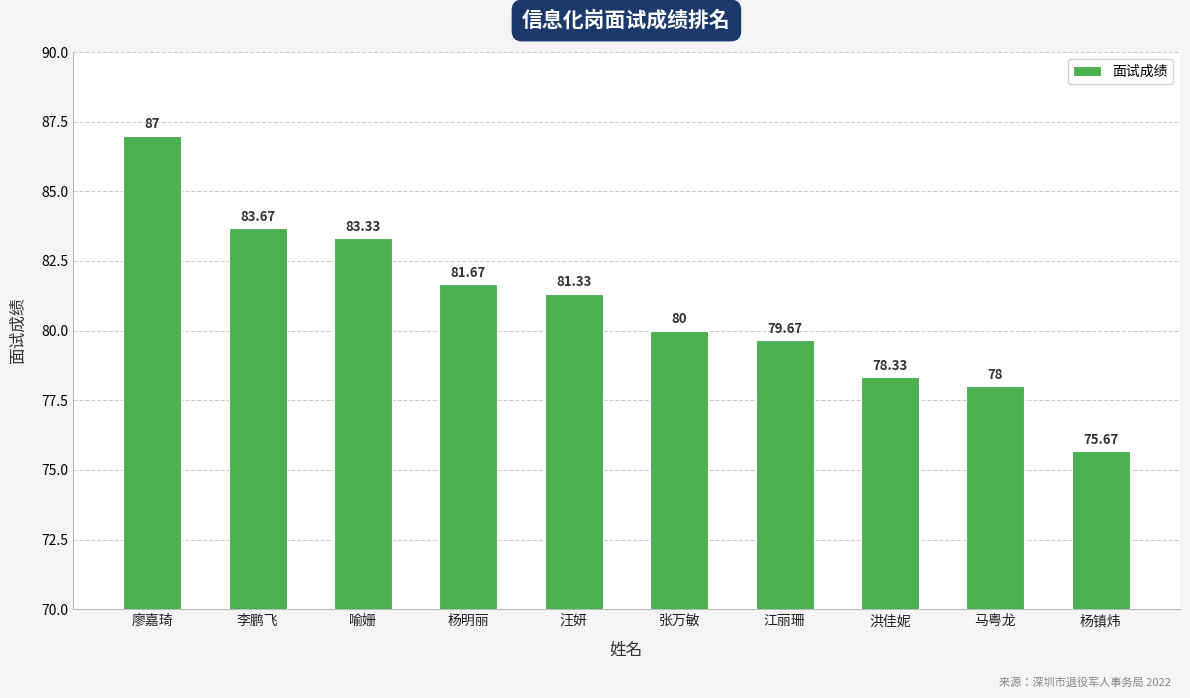

Does the chart contain any negative values?

No